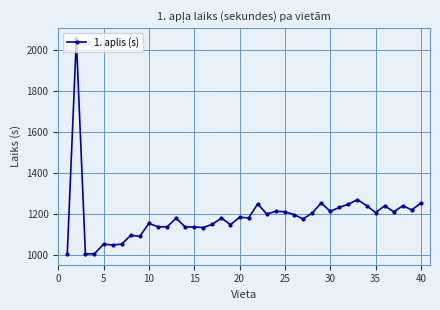

What is the average value?

1188